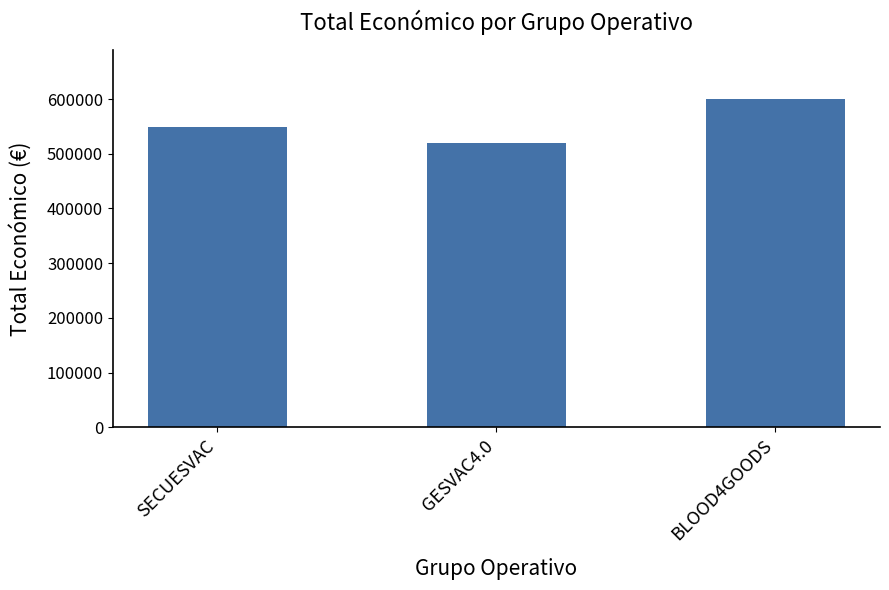

List the labels in order of value, smallest first.

GESVAC4.0, SECUESVAC, BLOOD4GOODS